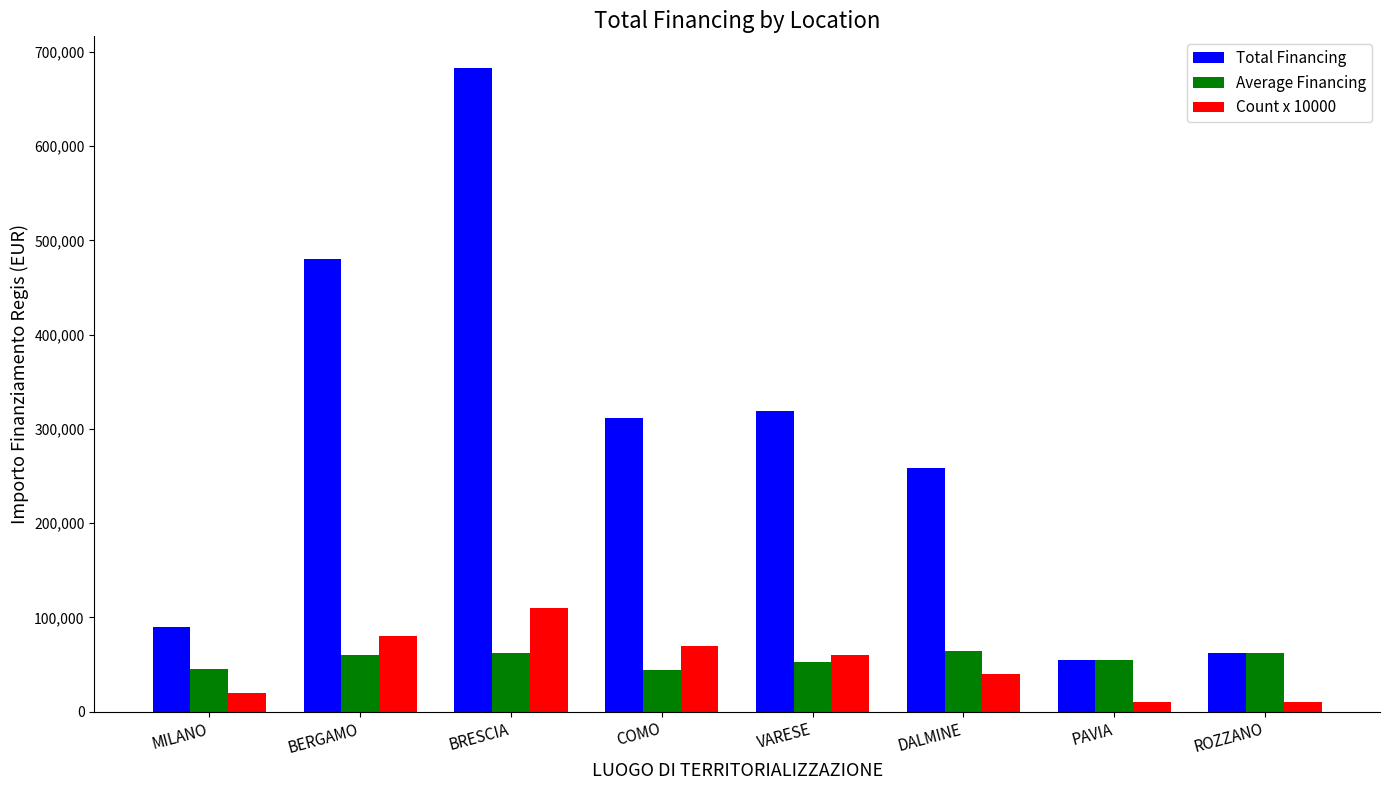

True or false: Average Financing has a value of 14707.3 at PAVIA.

False